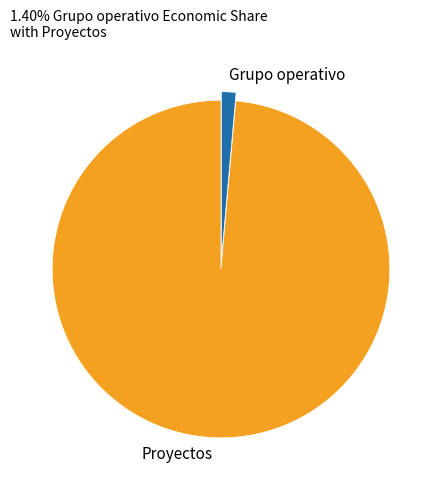

True or false: Proyectos accounts for 1% of the total.

False